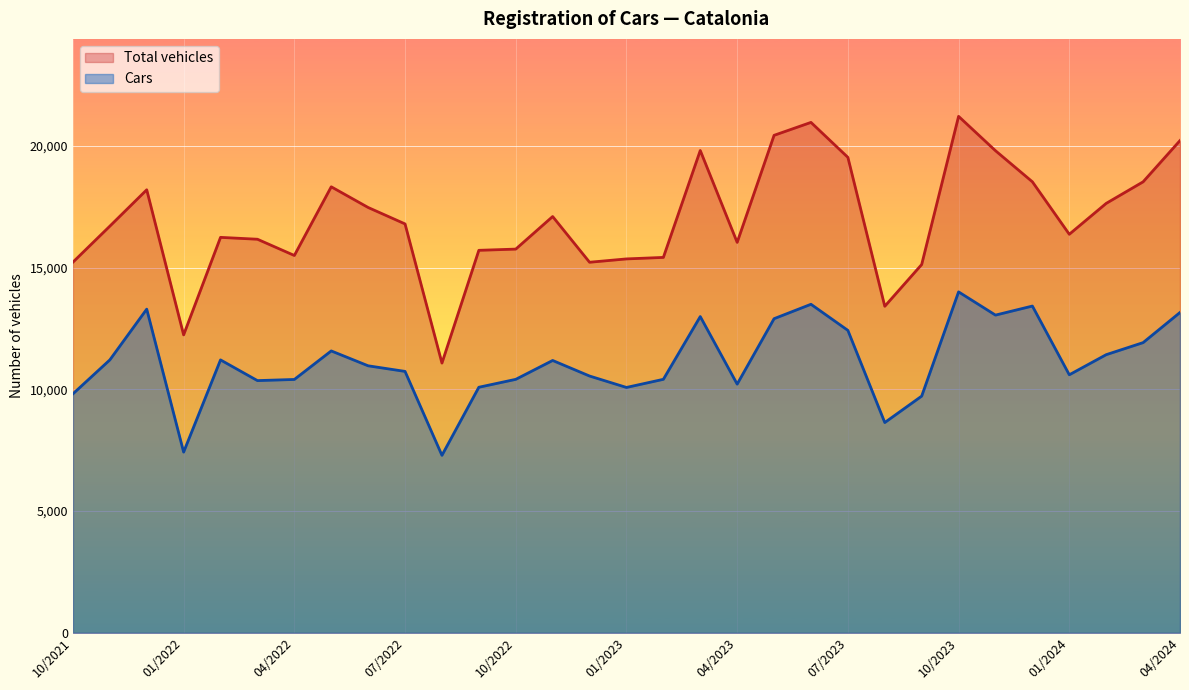

What is the approximate value of Total vehicles at 10/2021, to the nearest 100?

15200